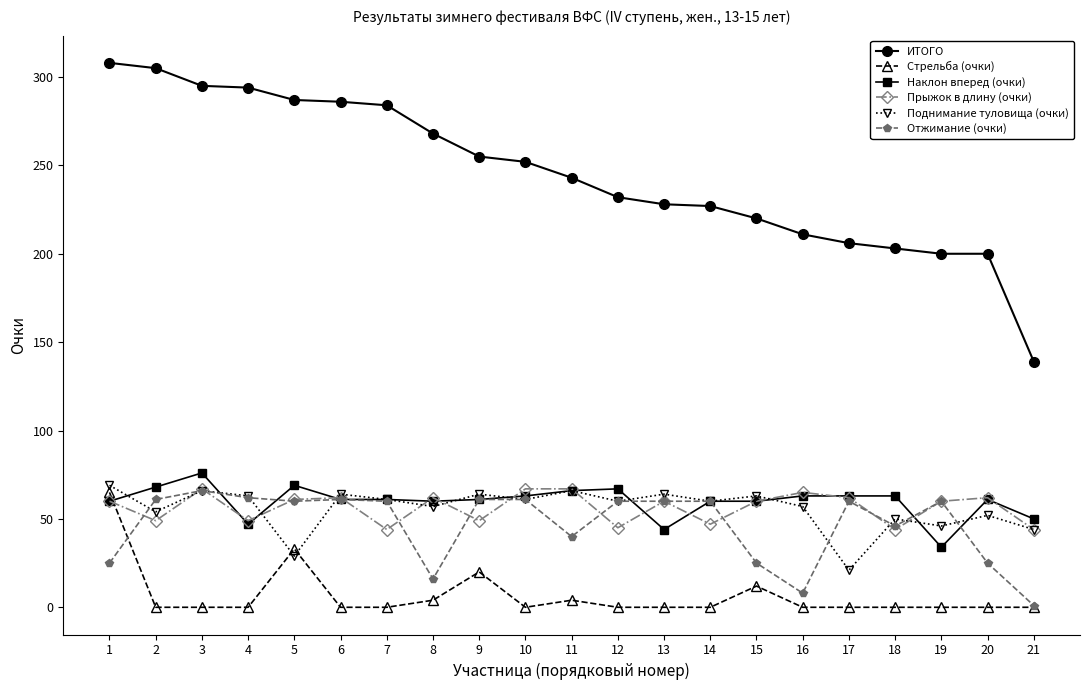

The value of Поднимание туловища (очки) at 3 is 33. True or false?

False